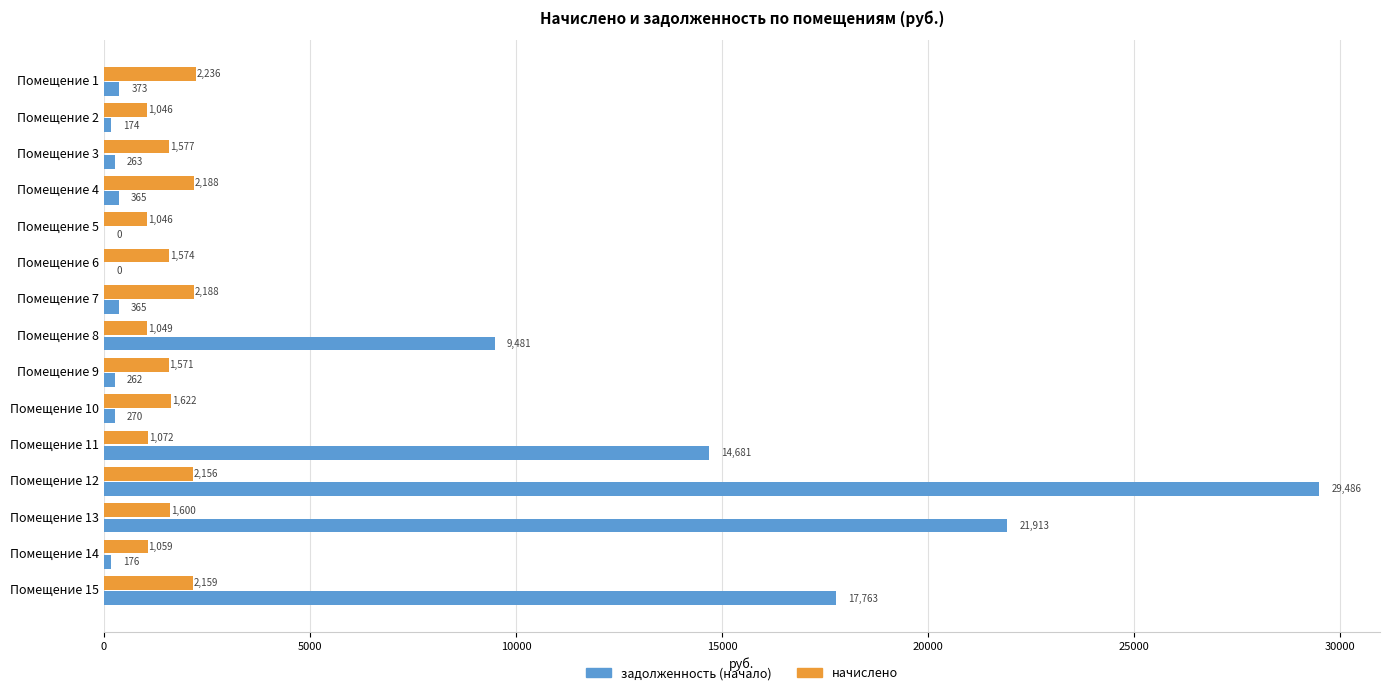

How many data points in задолженность (начало) are above 364?

8